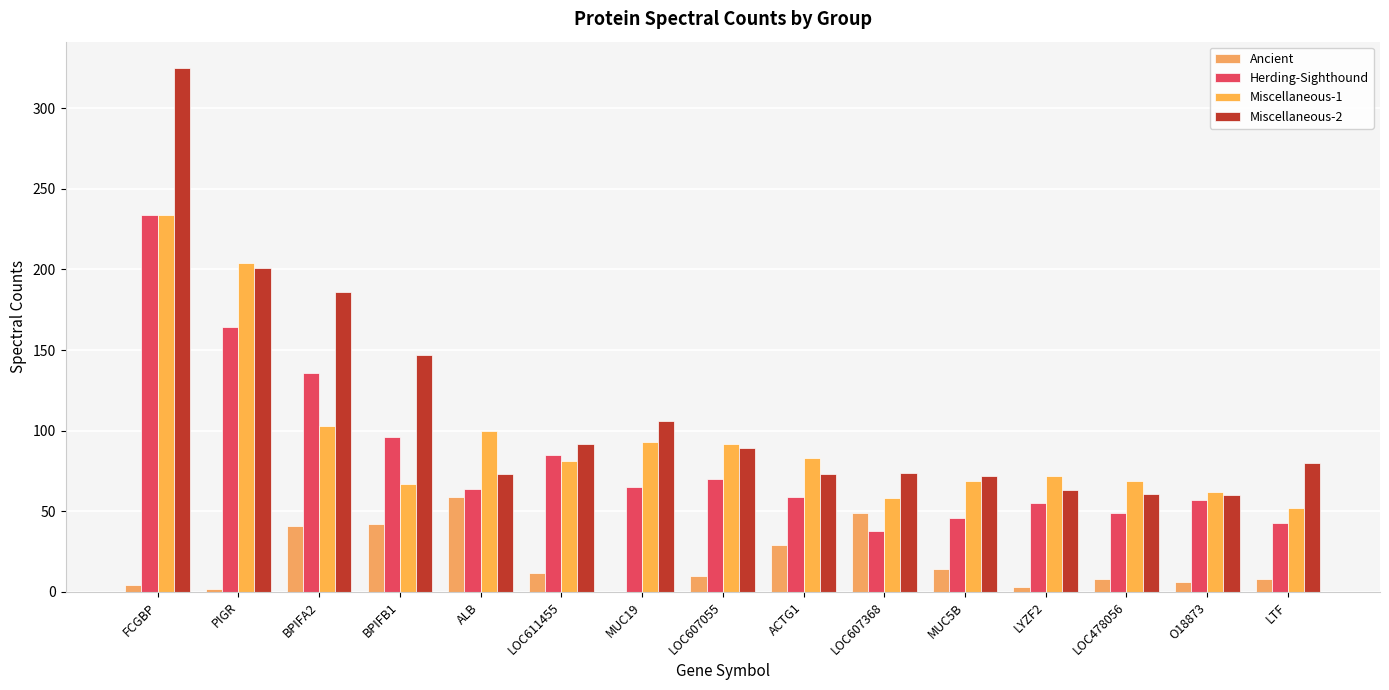

Is the value of Ancient at O18873 greater than the value of Miscellaneous-1 at BPIFB1?

No